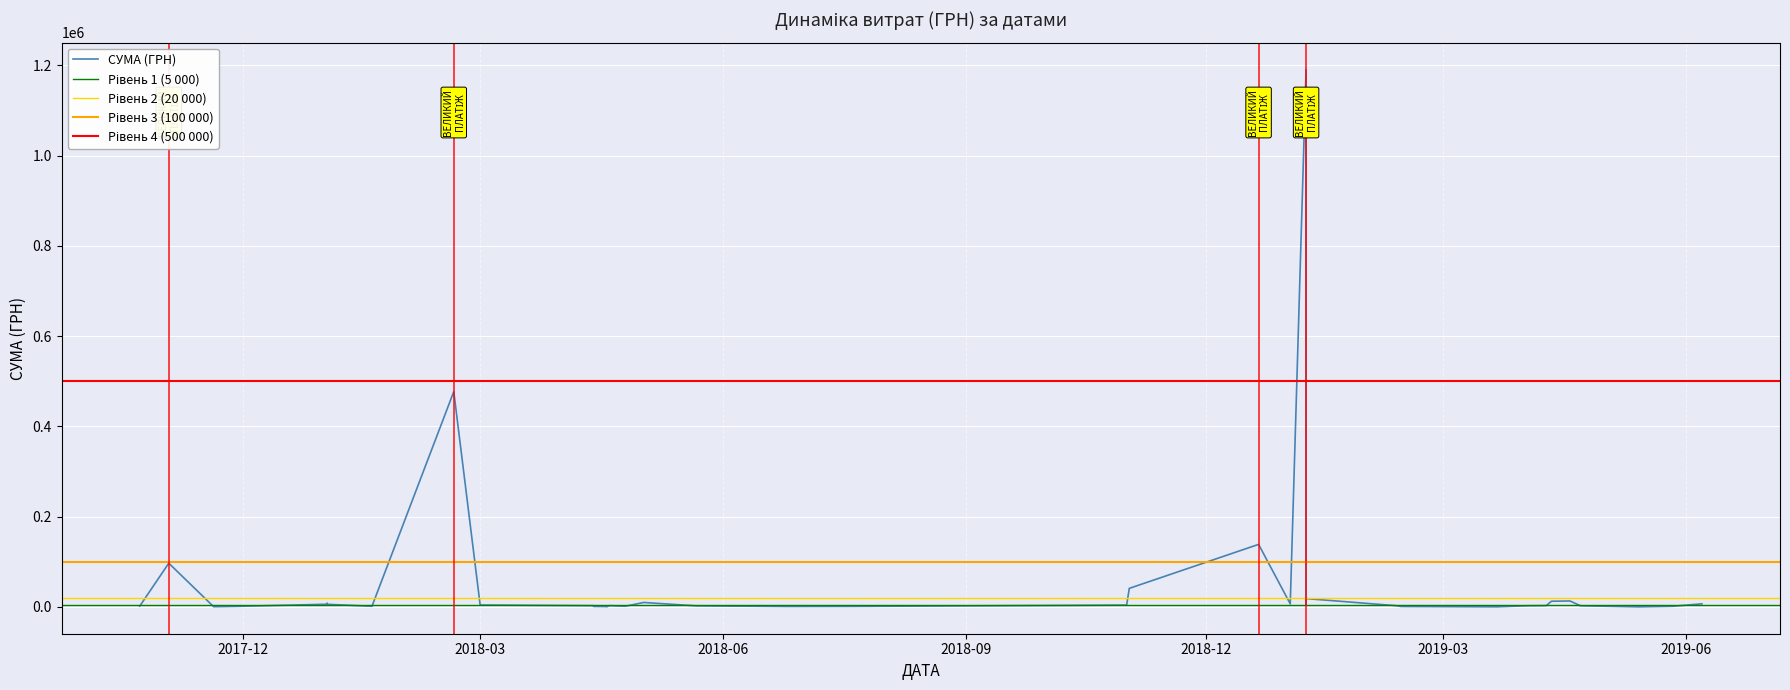

Count the number of values greater than 2939.

20